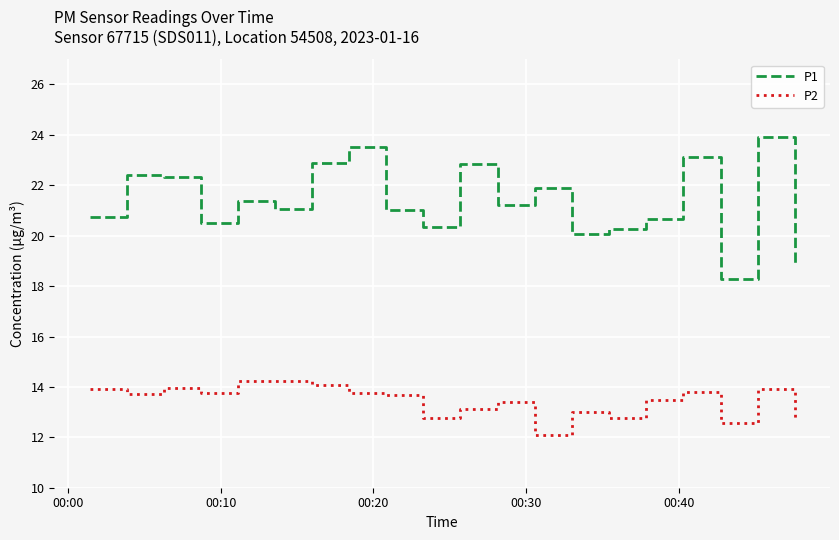

True or false: P2 and P1 intersect in this chart.

False